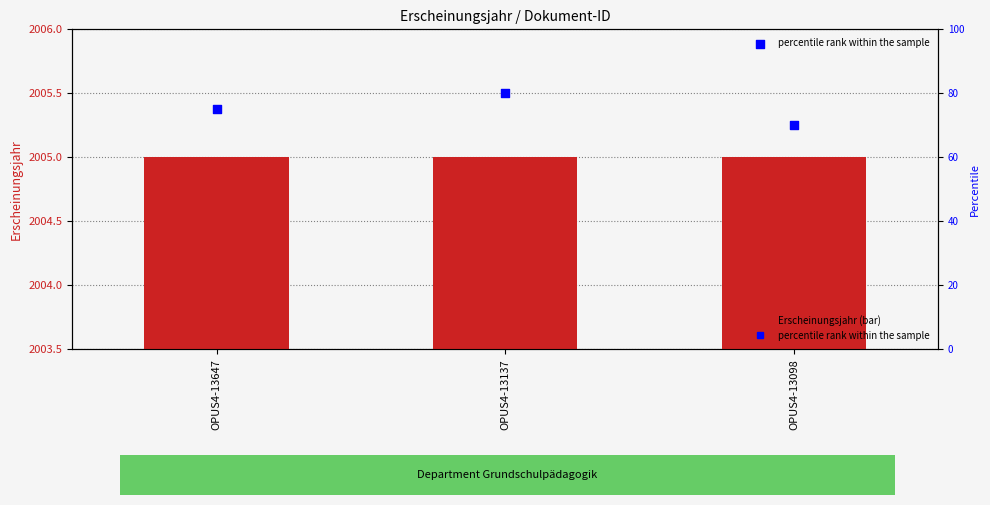

What is the total value across all series at OPUS4-13098?

2075